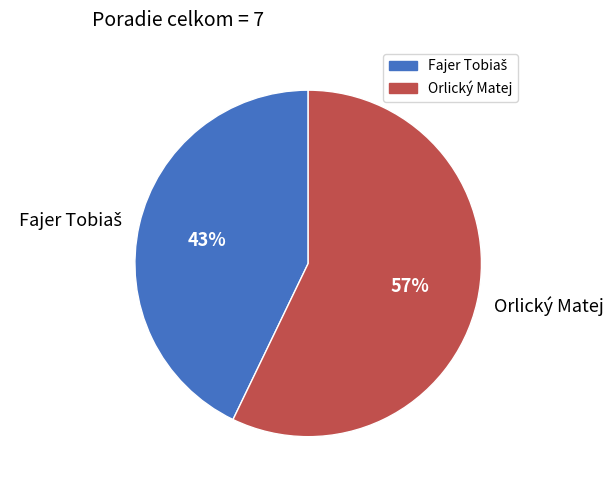

True or false: Orlický Matej accounts for 45% of the total.

False